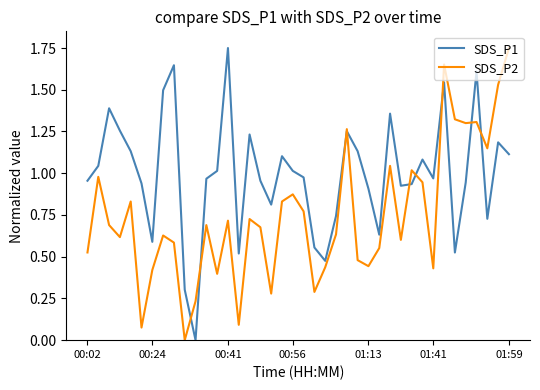

In SDS_P2, how many points are lower than both neighbors (excluding endpoints)?

12